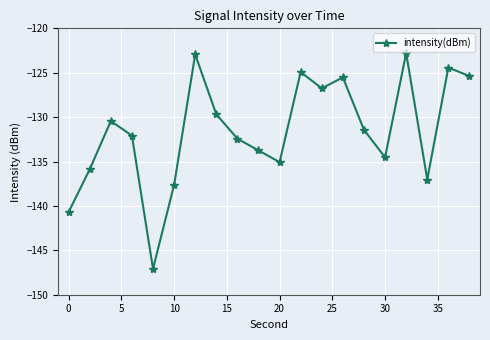

What is the average value?

-131.5